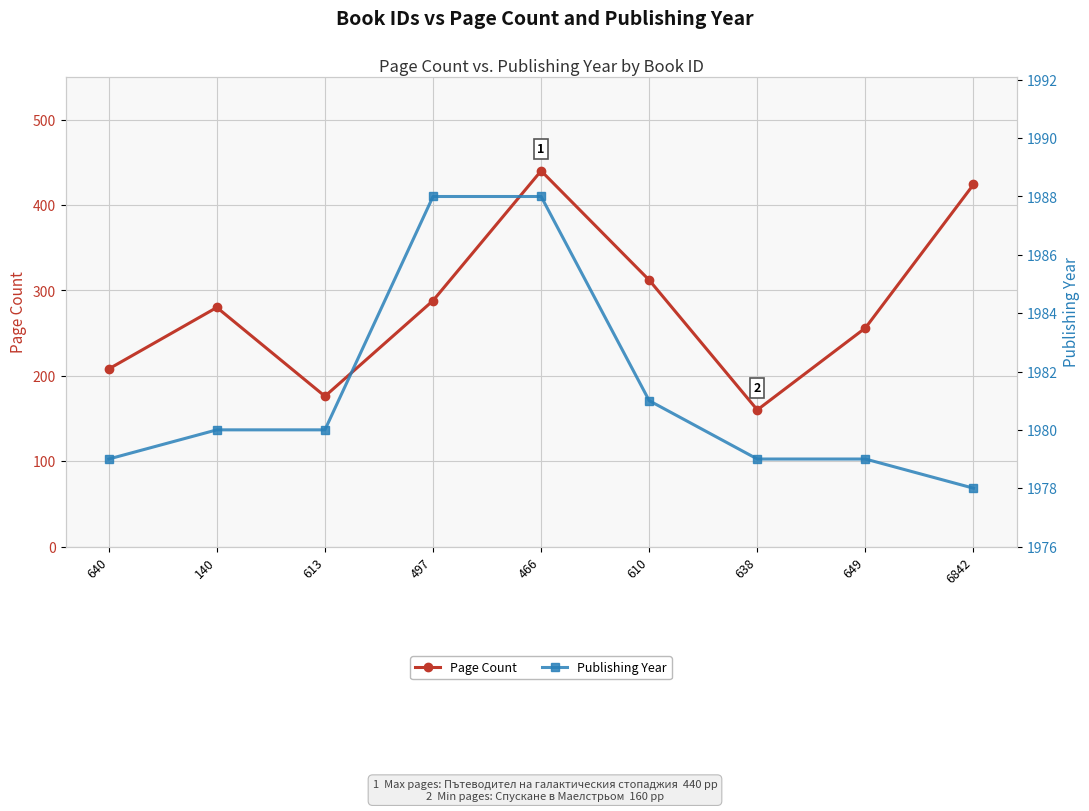

List the series in order of their overall mean, highest first.

Publishing Year, Page Count